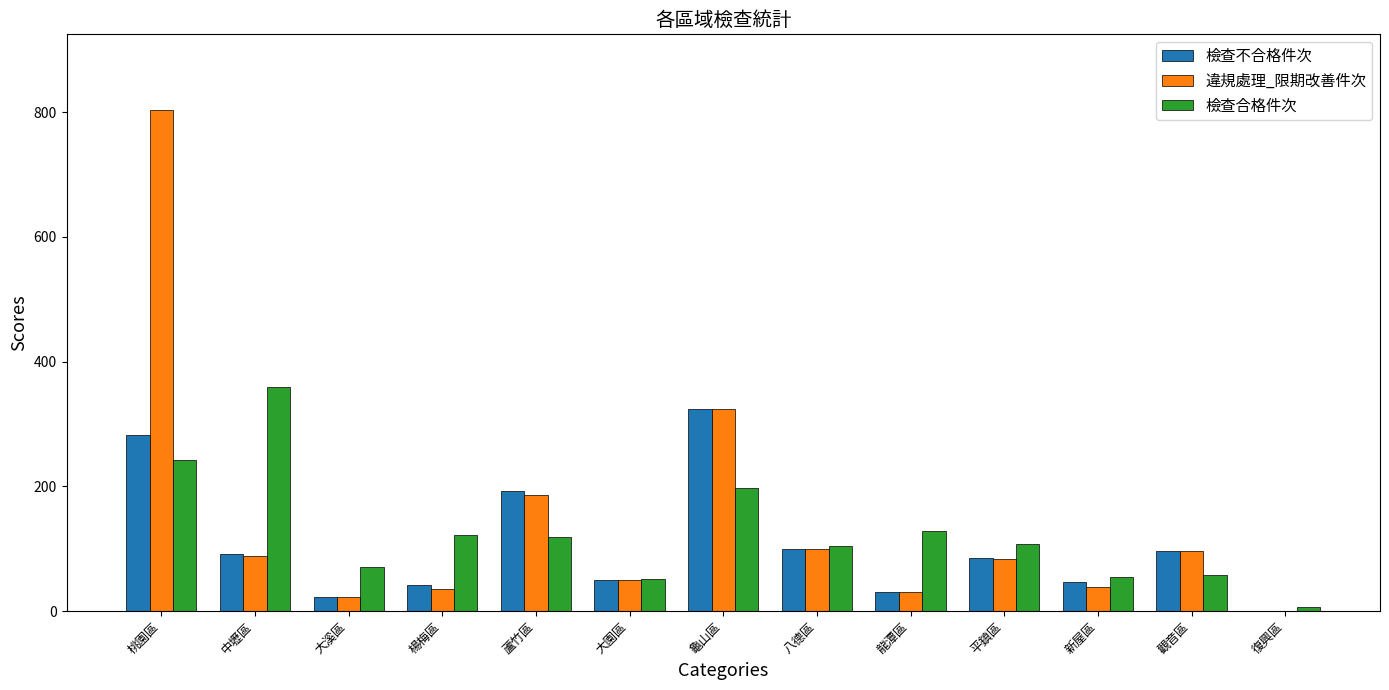

Between 中壢區 and 復興區, which series saw the biggest shift?

檢查合格件次